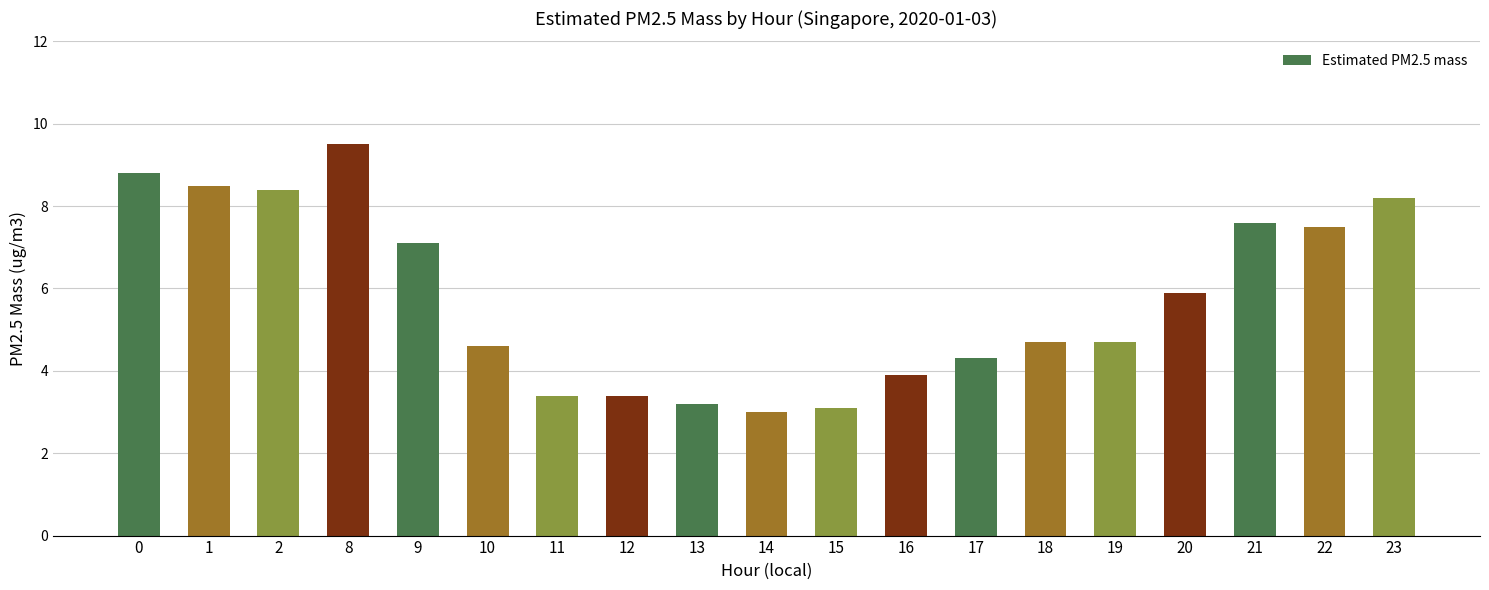

Which has a higher value, 11 or 14?

11